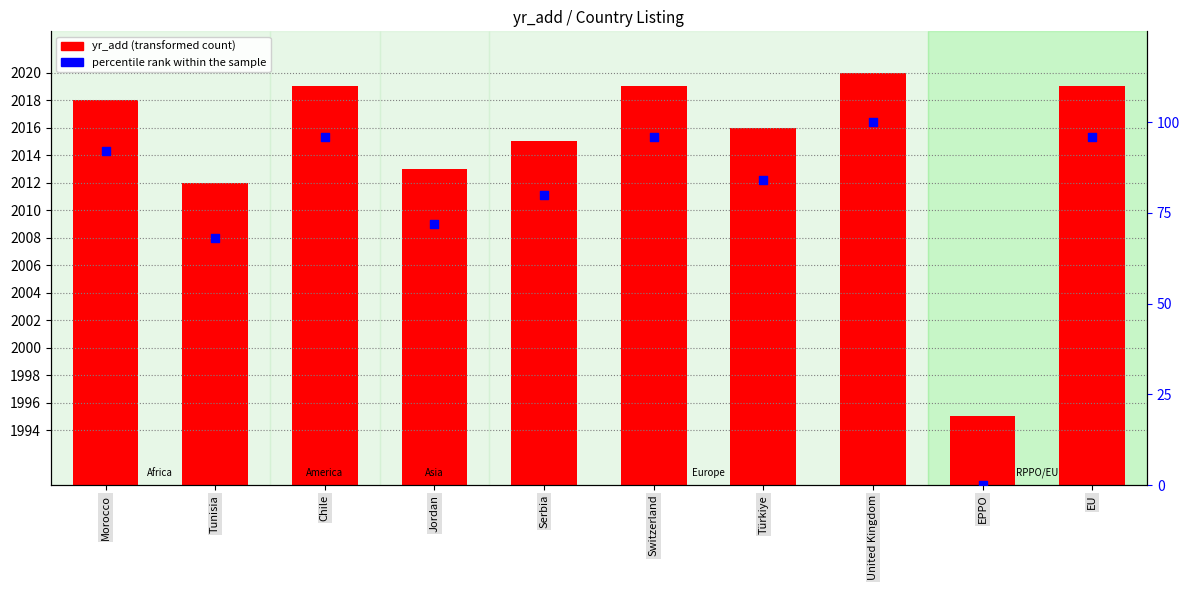

Which series contains the highest Y value?

yr_add